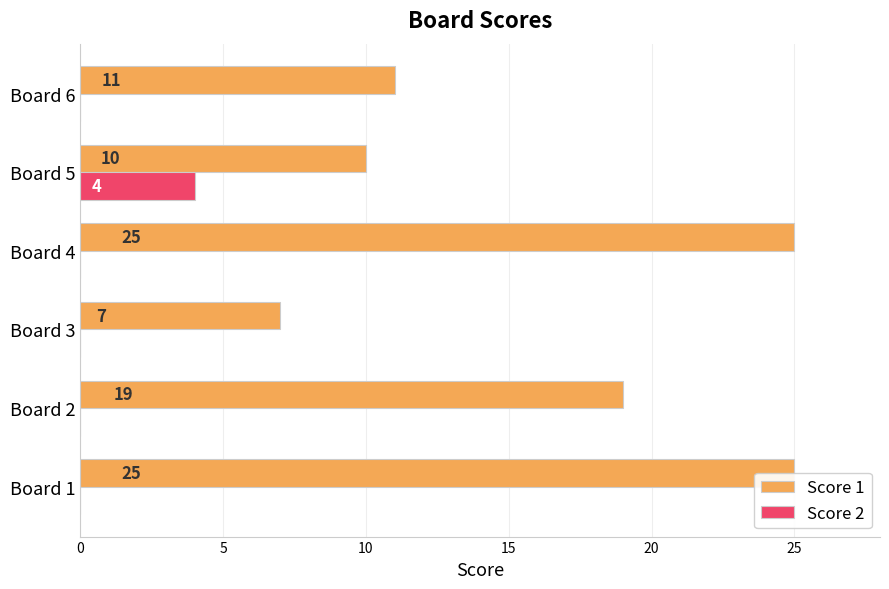

What is the maximum value for Score 1?

25